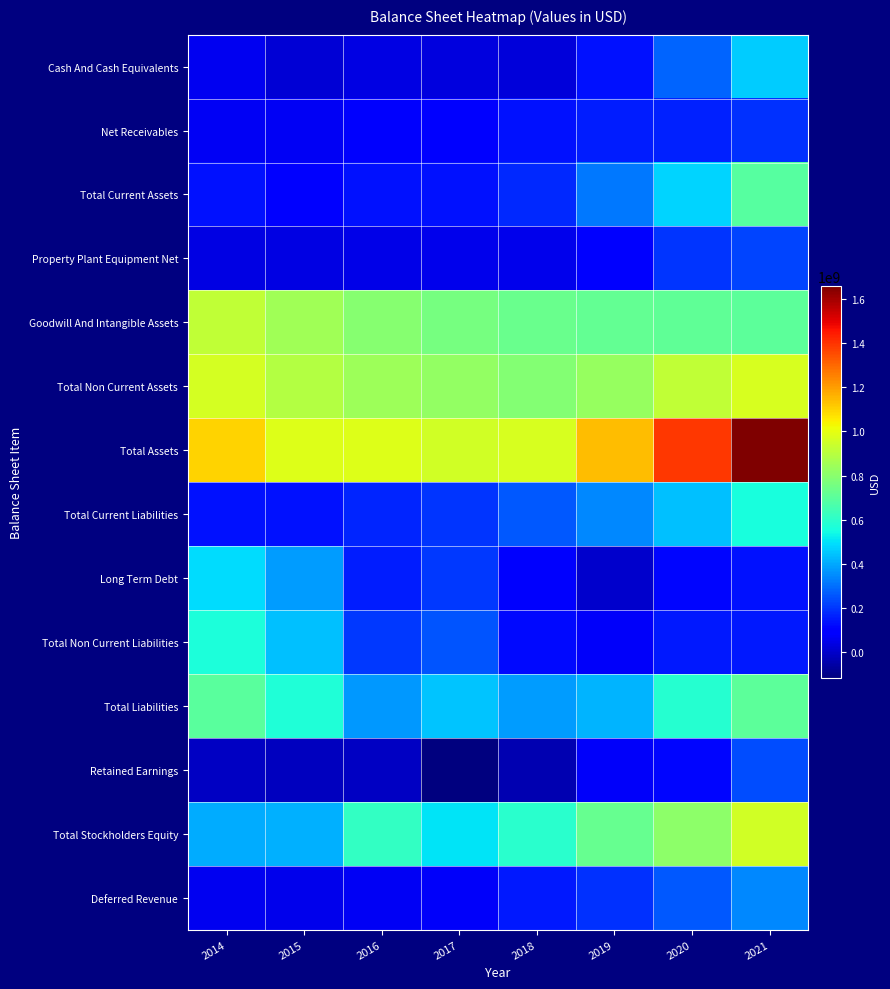

What is the spread (max minus min) of values at 2017?

1071119000